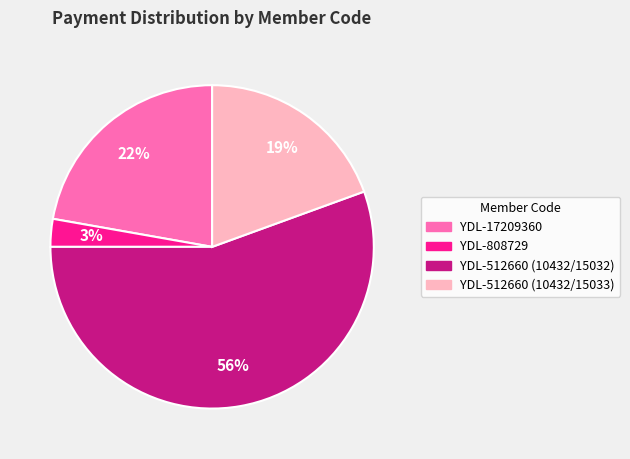

To the nearest percent, what is the difference between the largest and smallest slice percentages?

53%